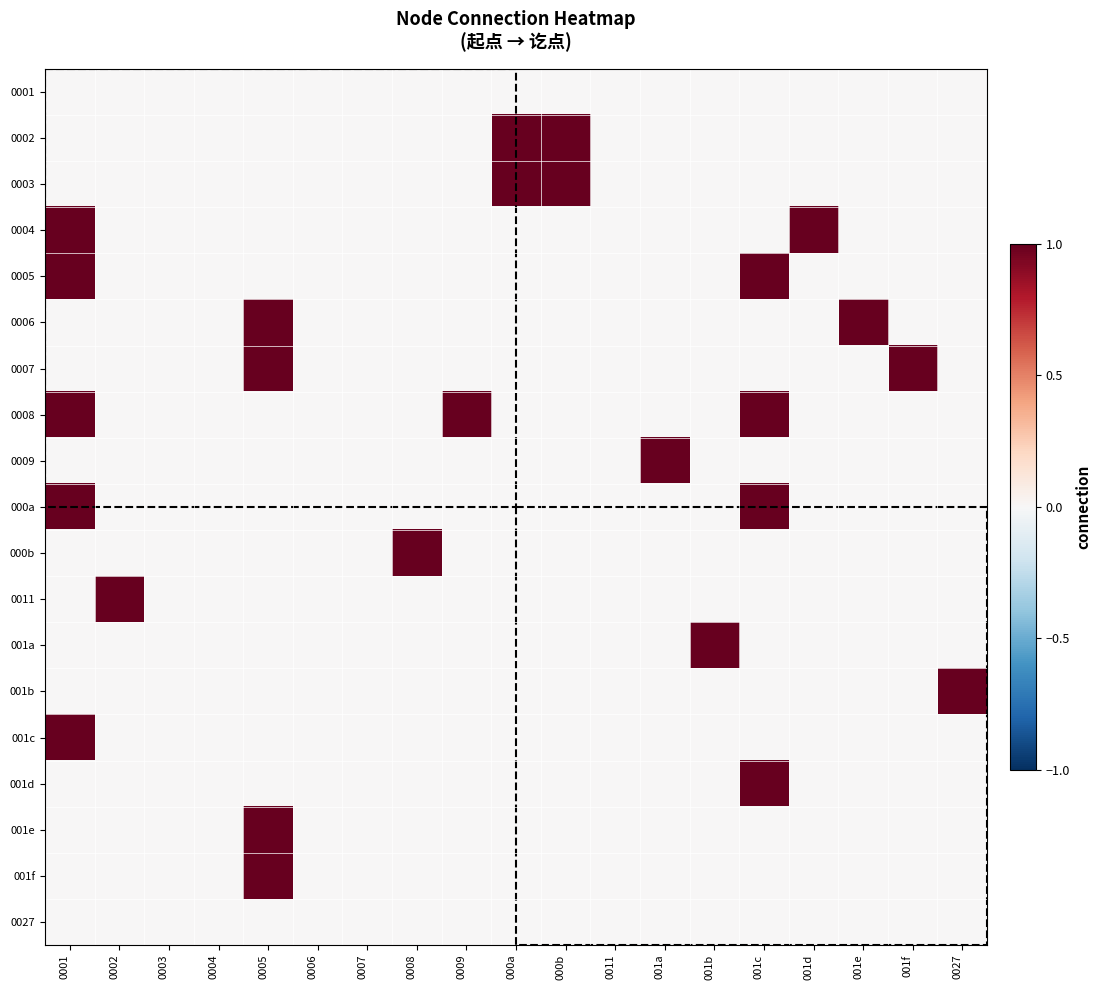

How many data points does each series have?

19